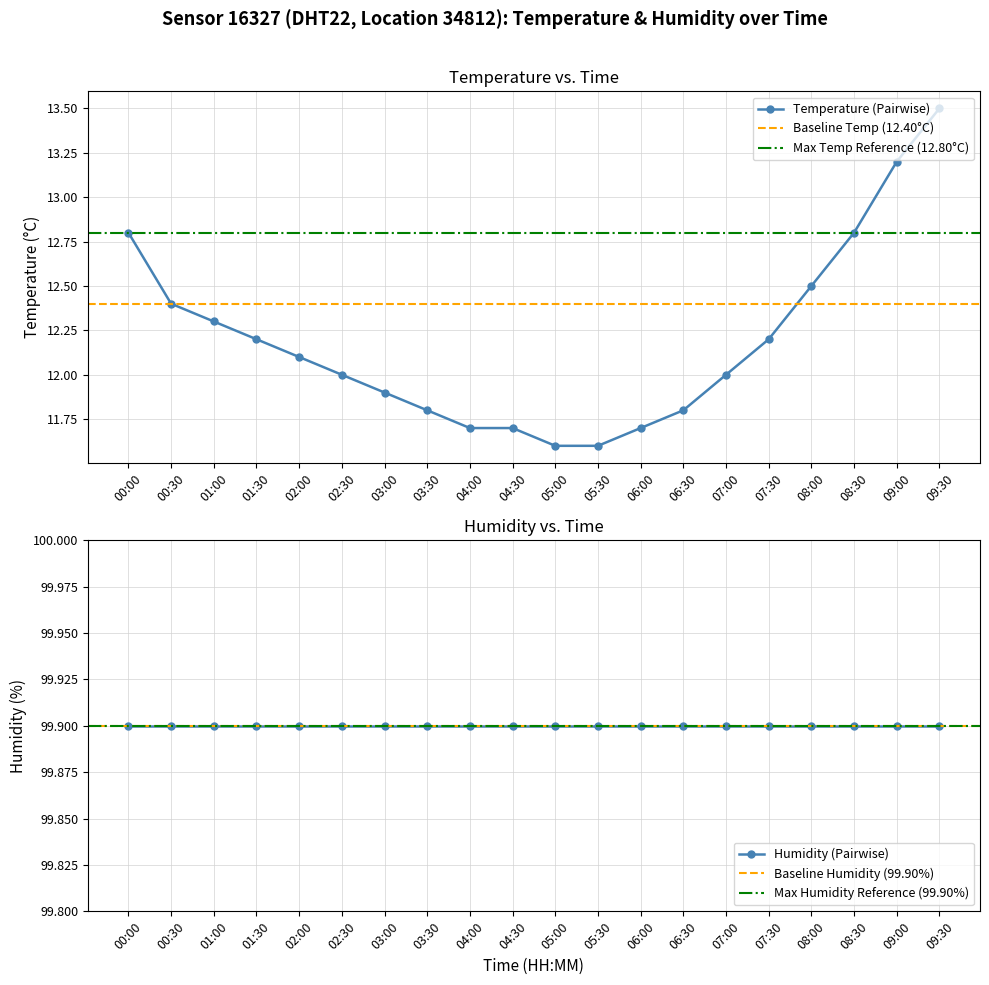

Which has a higher value, 05:00 or 09:00?

09:00